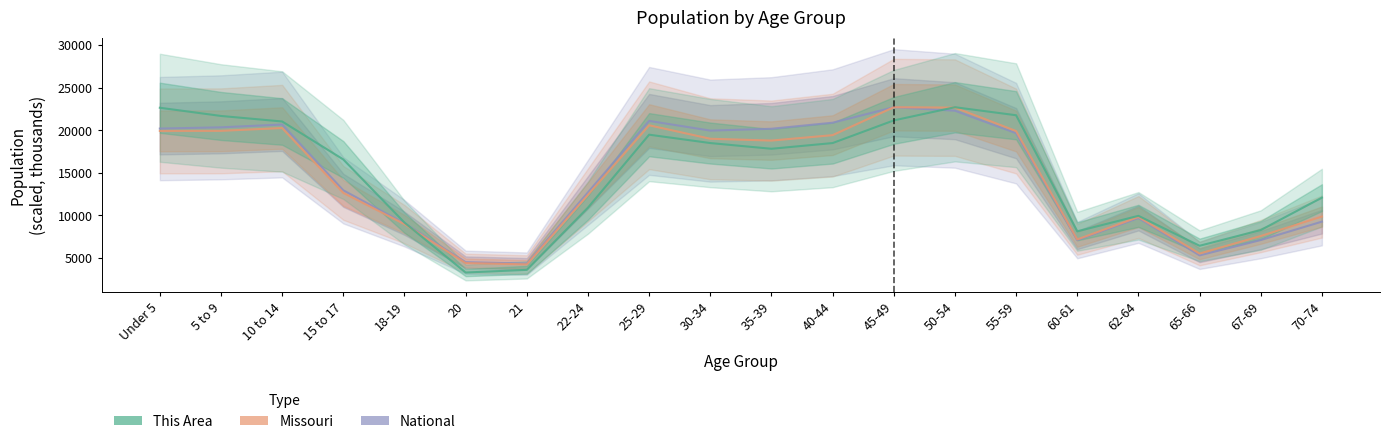

At which label is This Area closest to 13007?

70-74